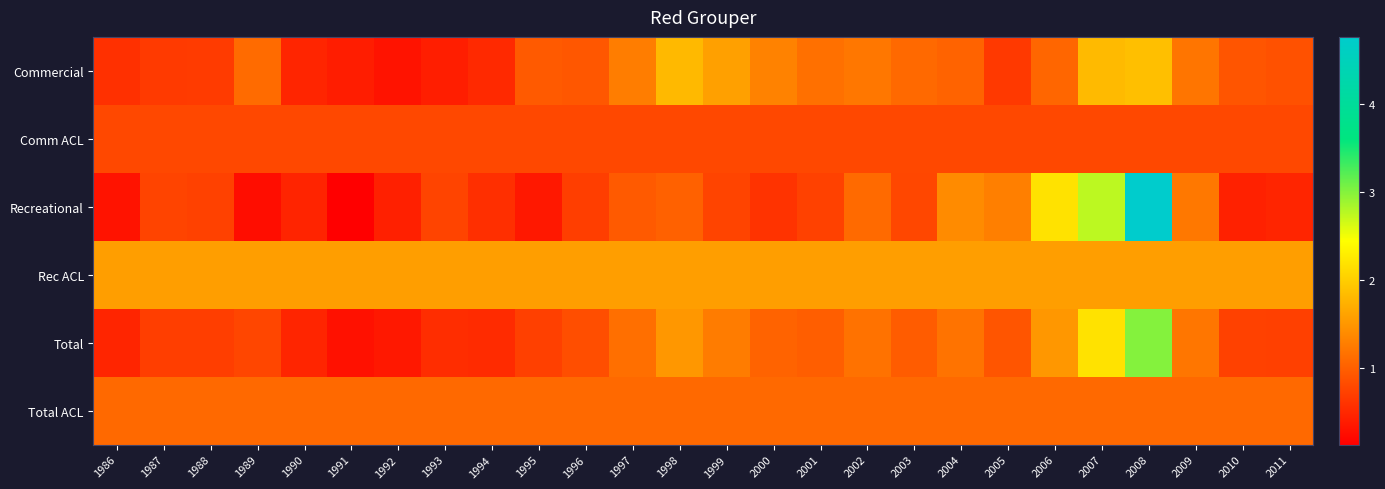

Reading left to right, list all the values displayed in this chart.

Commercial: 1986=0.6	1987=0.7	1988=0.7	1989=1.1	1990=0.5	1991=0.4	1992=0.3	1993=0.4	1994=0.5	1995=1.0	1996=0.9	1997=1.3	1998=1.8	1999=1.6	2000=1.3	2001=1.2	2002=1.2	2003=1.1	2004=1.0	2005=0.7	2006=1.1	2007=1.8	2008=1.9	2009=1.2	2010=0.9	2011=0.9
Comm ACL: 1986=0.8	1987=0.8	1988=0.8	1989=0.8	1990=0.8	1991=0.8	1992=0.8	1993=0.8	1994=0.8	1995=0.8	1996=0.8	1997=0.8	1998=0.8	1999=0.8	2000=0.8	2001=0.8	2002=0.8	2003=0.8	2004=0.8	2005=0.8	2006=0.8	2007=0.8	2008=0.8	2009=0.8	2010=0.8	2011=0.8
Recreational: 1986=0.3	1987=0.8	1988=0.7	1989=0.3	1990=0.5	1991=0.1	1992=0.4	1993=0.8	1994=0.6	1995=0.4	1996=0.7	1997=1.0	1998=1.0	1999=0.8	2000=0.6	2001=0.7	2002=1.1	2003=0.8	2004=1.4	2005=1.3	2006=2.2	2007=2.7	2008=4.8	2009=1.2	2010=0.4	2011=0.5
Rec ACL: 1986=1.6	1987=1.6	1988=1.6	1989=1.6	1990=1.6	1991=1.6	1992=1.6	1993=1.6	1994=1.6	1995=1.6	1996=1.6	1997=1.6	1998=1.6	1999=1.6	2000=1.6	2001=1.6	2002=1.6	2003=1.6	2004=1.6	2005=1.6	2006=1.6	2007=1.6	2008=1.6	2009=1.6	2010=1.6	2011=1.6
Total: 1986=0.5	1987=0.7	1988=0.7	1989=0.8	1990=0.5	1991=0.3	1992=0.4	1993=0.5	1994=0.5	1995=0.7	1996=0.8	1997=1.2	1998=1.5	1999=1.3	2000=1.0	2001=1.0	2002=1.2	2003=1.0	2004=1.2	2005=0.9	2006=1.5	2007=2.2	2008=3.0	2009=1.2	2010=0.7	2011=0.7
Total ACL: 1986=1.1	1987=1.1	1988=1.1	1989=1.1	1990=1.1	1991=1.1	1992=1.1	1993=1.1	1994=1.1	1995=1.1	1996=1.1	1997=1.1	1998=1.1	1999=1.1	2000=1.1	2001=1.1	2002=1.1	2003=1.1	2004=1.1	2005=1.1	2006=1.1	2007=1.1	2008=1.1	2009=1.1	2010=1.1	2011=1.1